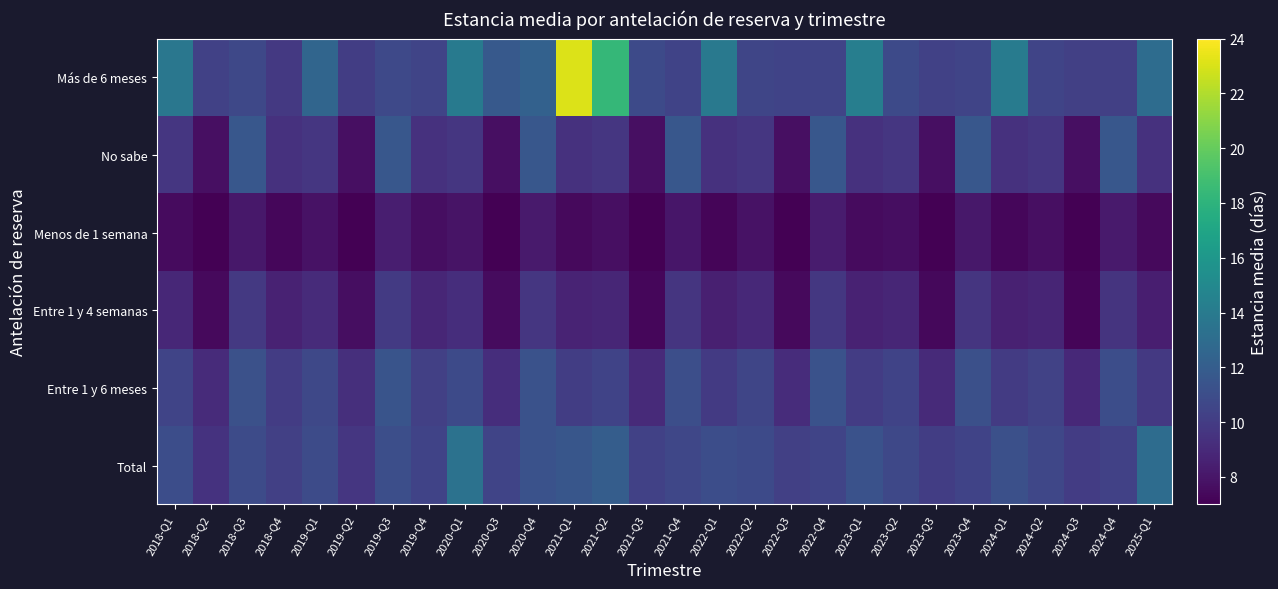

At how many categories does at least one series exceed 20?

1